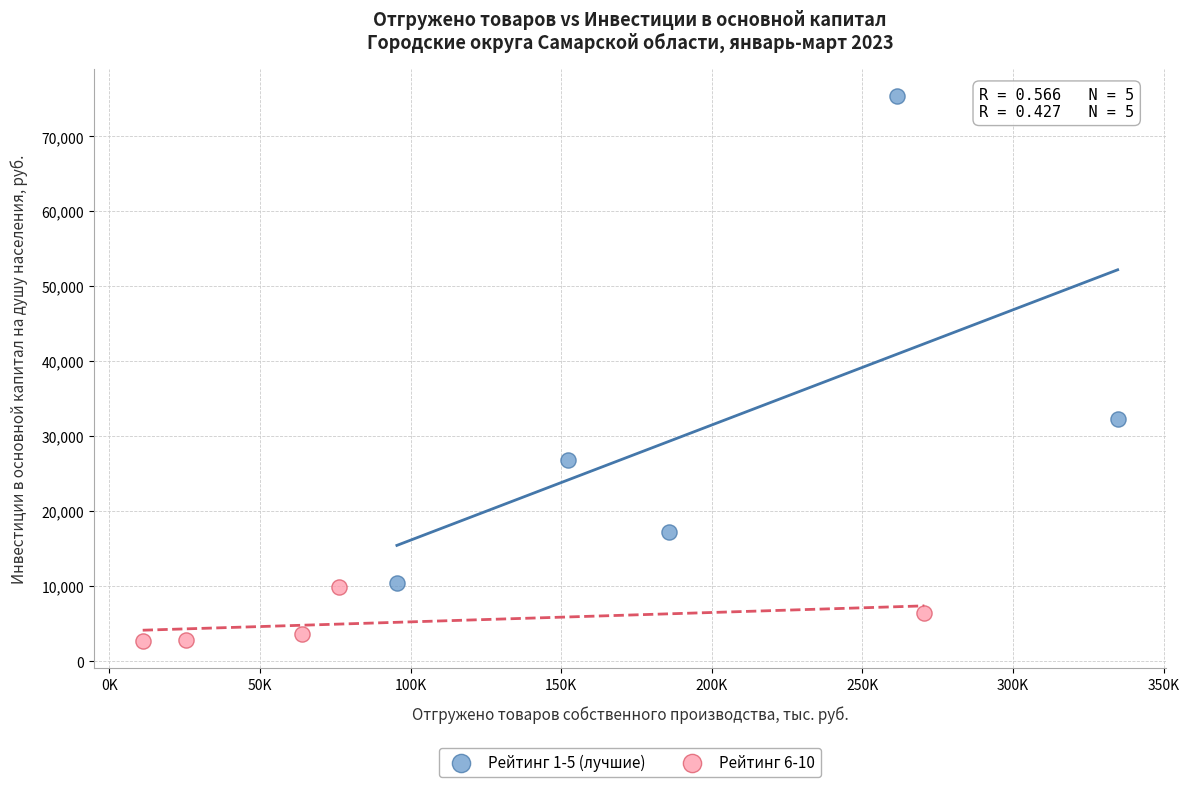

Which series contains the lowest Y value?

Рейтинг 6-10